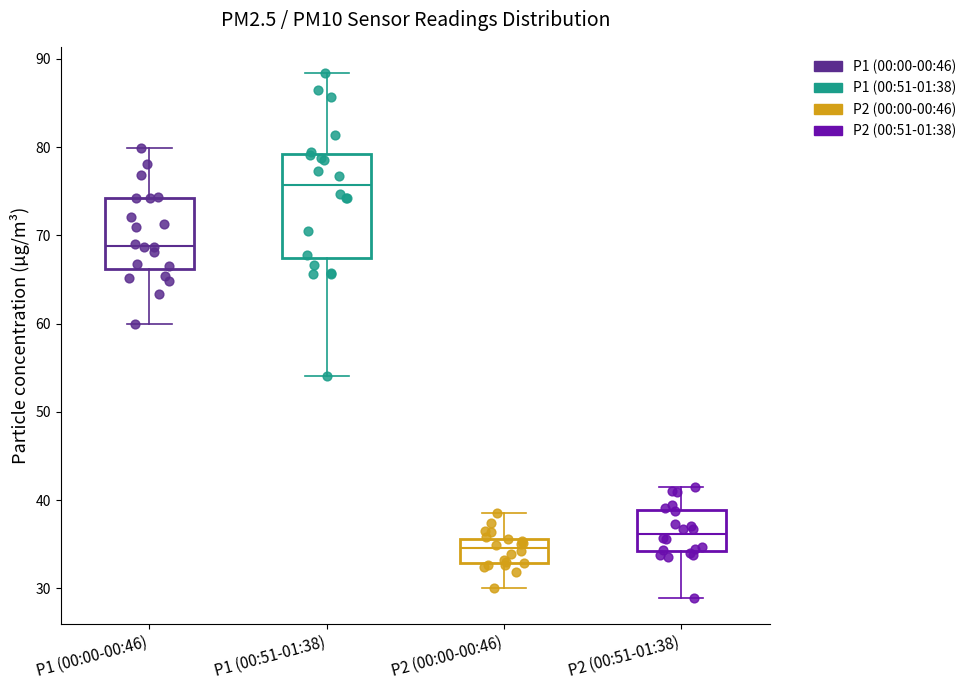

Which box has the highest median line?

P1 (00:51-01:38)